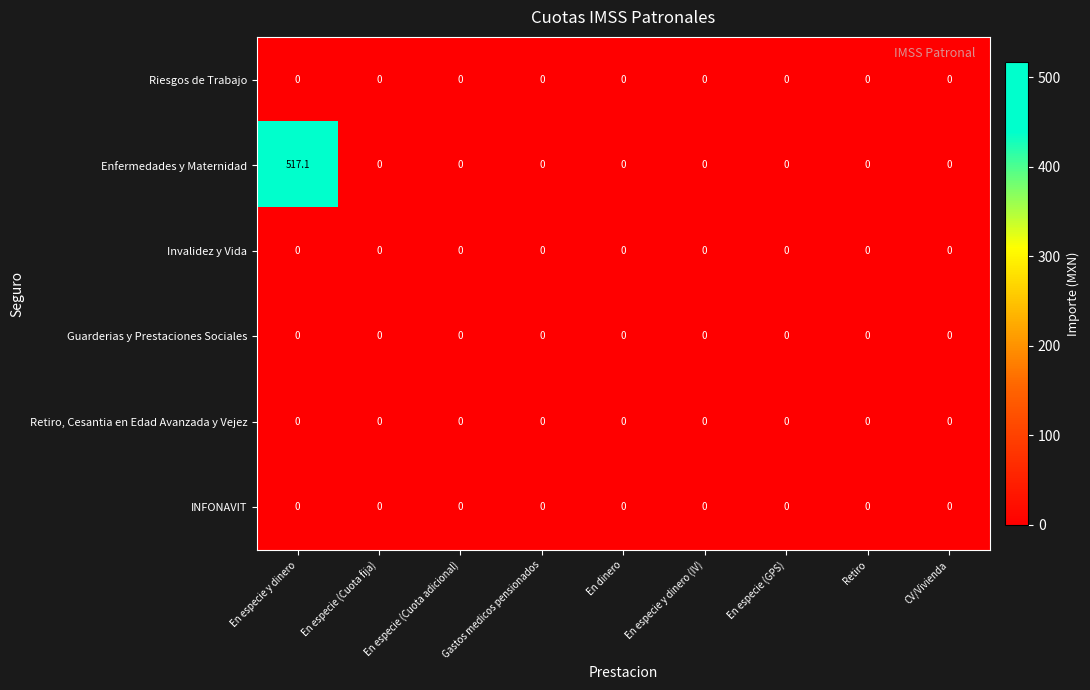

At which category is the sum across all series the highest?

En especie y dinero